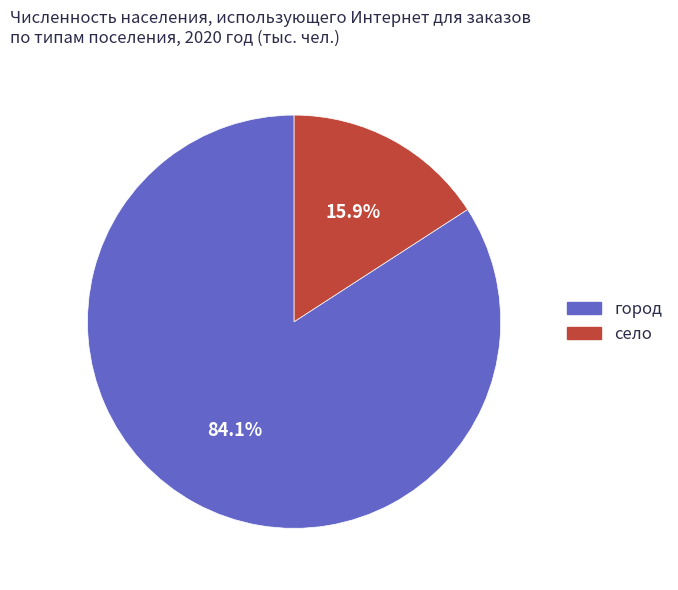

Which category has the smallest portion of the pie?

село